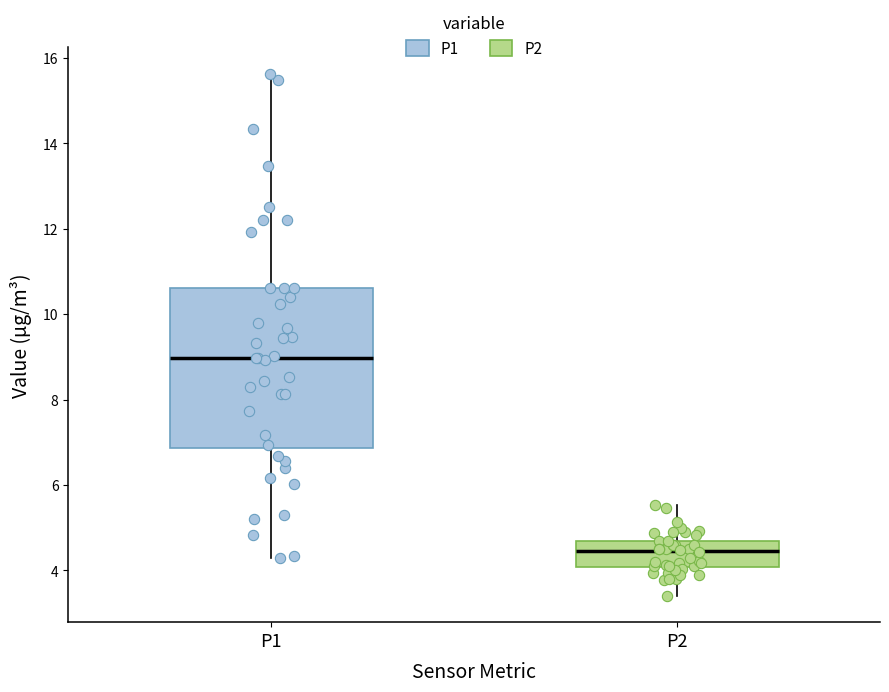

Reading left to right, transcribe this box plot: for each box, give where its median line is, the range the box spans, and where its two whiskers end, as read against the y-axis. The values are not printed on the chart, so give them approximately, as read against the axis.

P1: median 9.0, box 6.8 to 10.6, whiskers 4.4 to 15.6
P2: median 4.4, box 4.0 to 4.8, whiskers 3.4 to 5.6